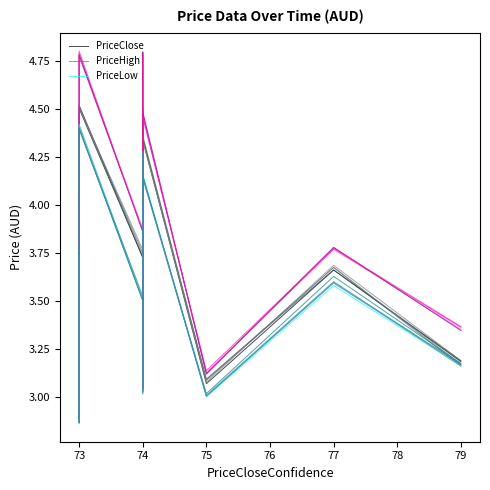

True or false: PriceClose and PriceHigh intersect in this chart.

False